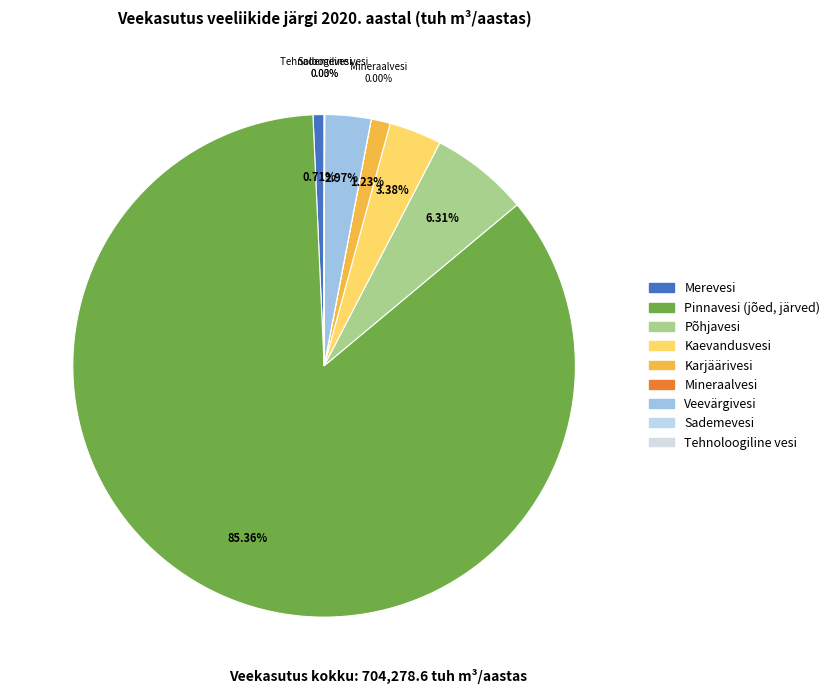

Count the number of slices in the pie.

9